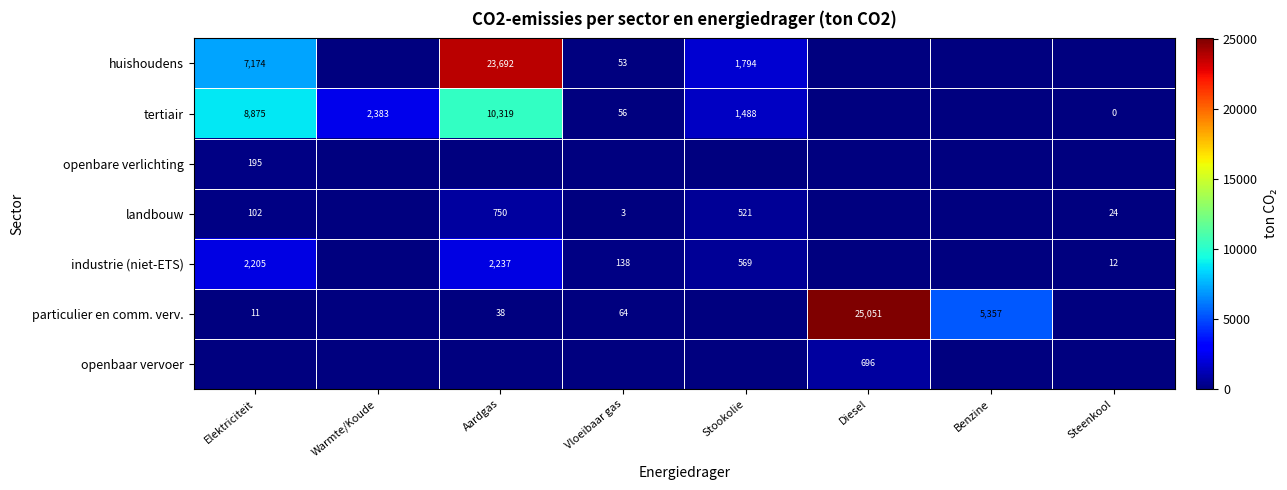

Is the value of openbaar vervoer at Diesel greater than the value of industrie (niet-ETS) at Stookolie?

Yes